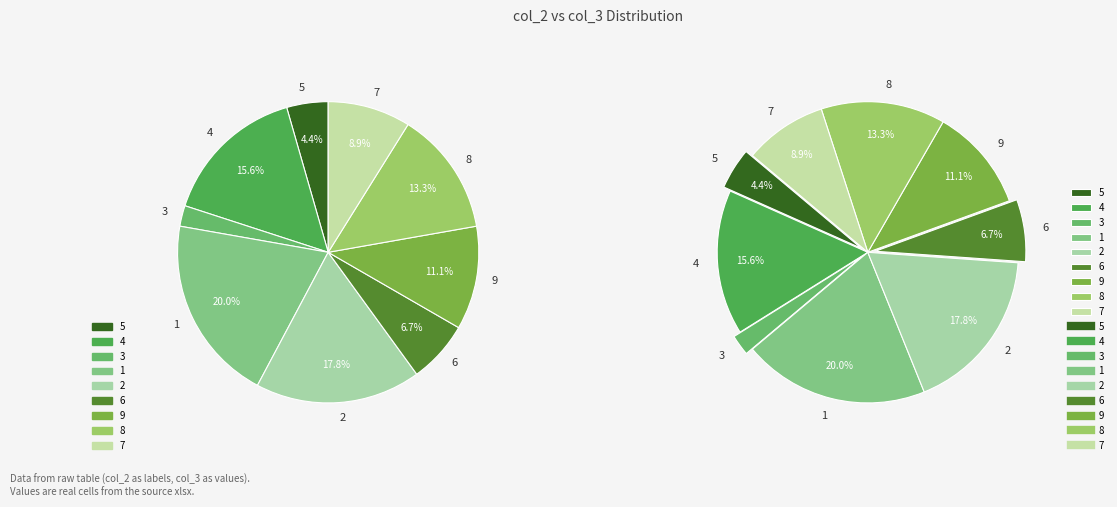

What percentage is NOT represented by 6?

93.3%